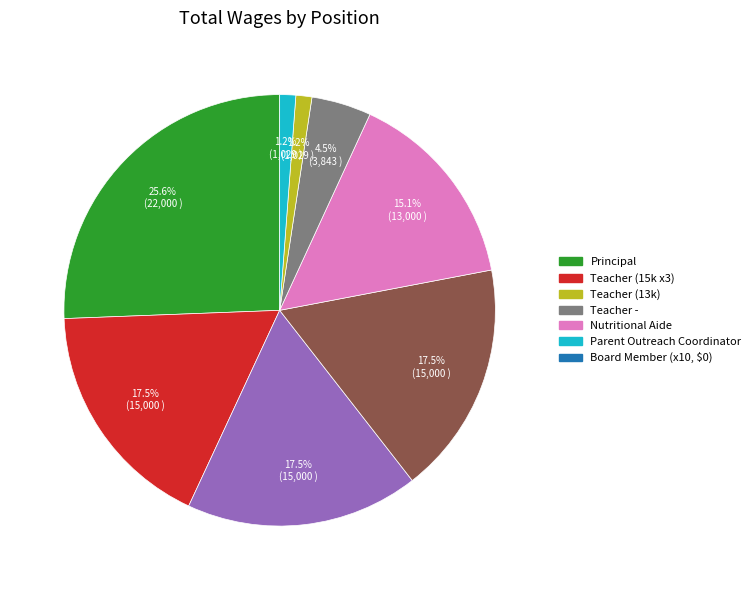

Is there a majority slice in this chart?

No